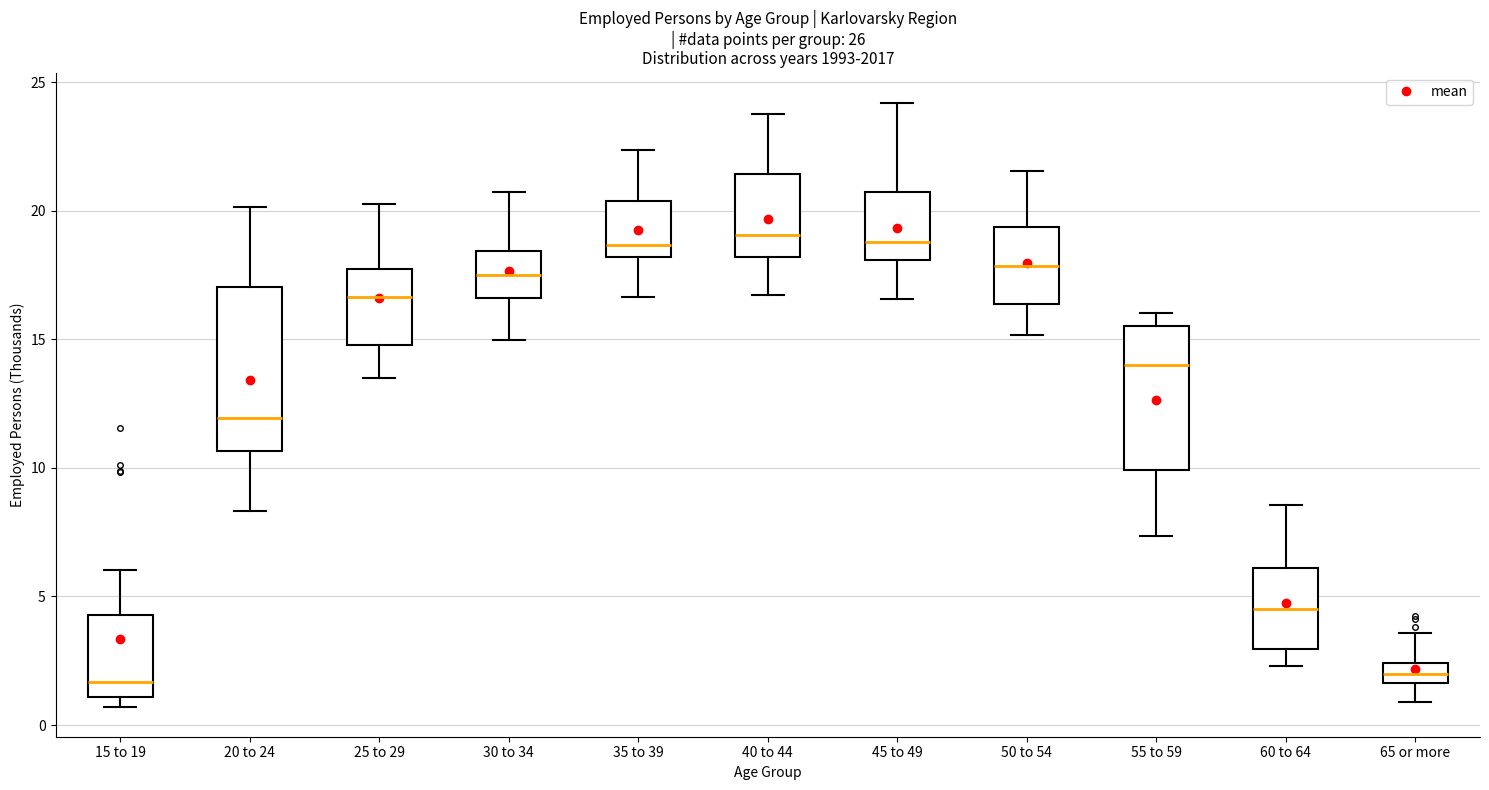

Reading left to right, transcribe this box plot: for each box, give where its median line is, the range the box spans, and where its two whiskers end, as read against the y-axis. The values are not printed on the chart, so give them approximately, as read against the axis.

15 to 19: median 1.5, box 1.0 to 4.5, whiskers 0.5 to 6.0
20 to 24: median 12.0, box 10.5 to 17.0, whiskers 8.5 to 20.0
25 to 29: median 16.5, box 15.0 to 17.5, whiskers 13.5 to 20.5
30 to 34: median 17.5, box 16.5 to 18.5, whiskers 15.0 to 20.5
35 to 39: median 18.5, box 18.0 to 20.5, whiskers 16.5 to 22.5
40 to 44: median 19.0, box 18.0 to 21.5, whiskers 16.5 to 23.5
45 to 49: median 19.0, box 18.0 to 20.5, whiskers 16.5 to 24.0
50 to 54: median 18.0, box 16.5 to 19.5, whiskers 15.0 to 21.5
55 to 59: median 14.0, box 10.0 to 15.5, whiskers 7.5 to 16.0
60 to 64: median 4.5, box 3.0 to 6.0, whiskers 2.5 to 8.5
65 or more: median 2.0, box 1.5 to 2.5, whiskers 1.0 to 3.5